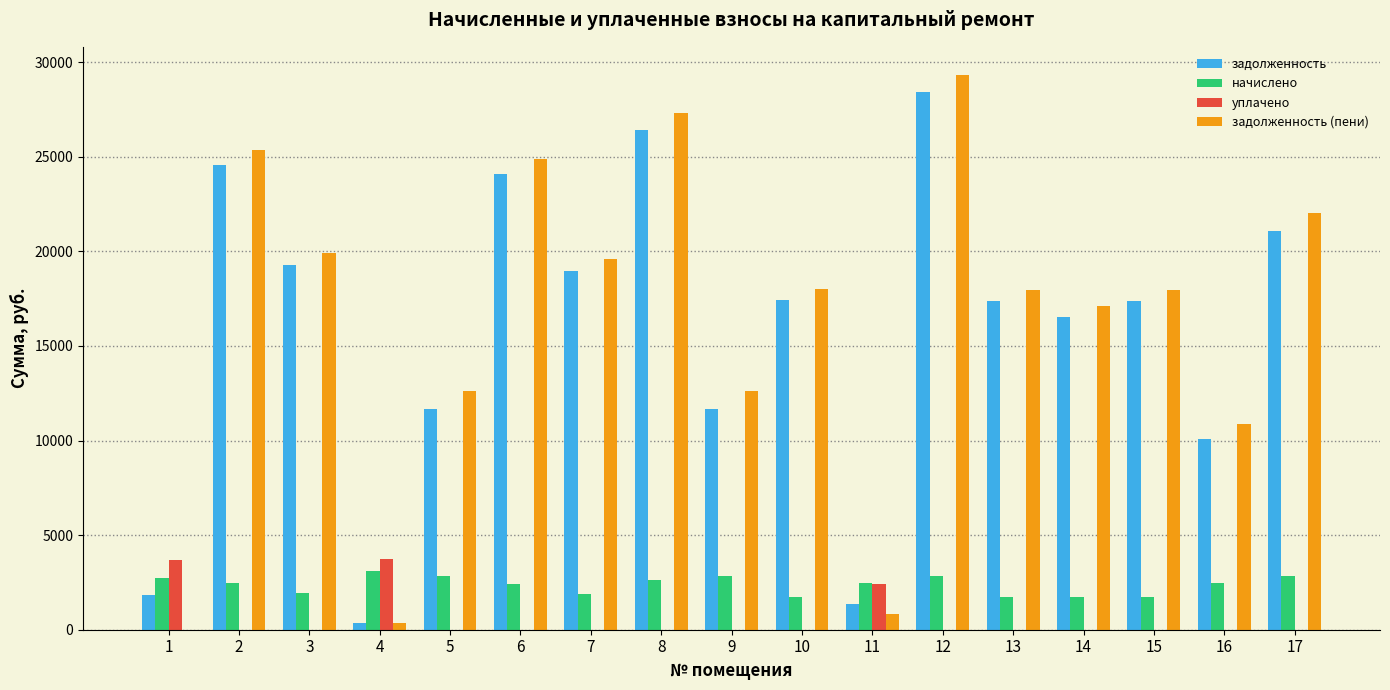

Which series has the widest spread of values?

задолженность (пени)